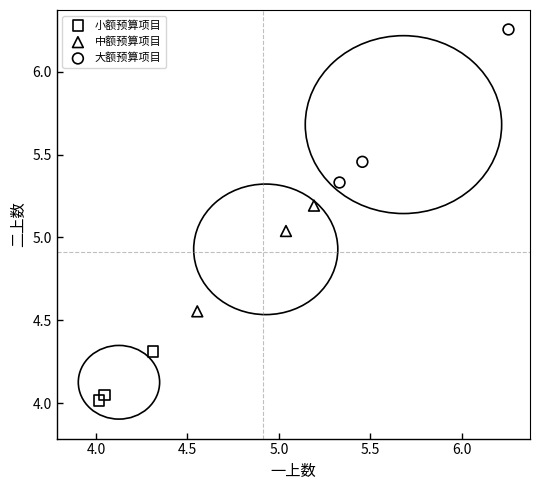

Which series reaches the maximum Y coordinate?

大额预算项目